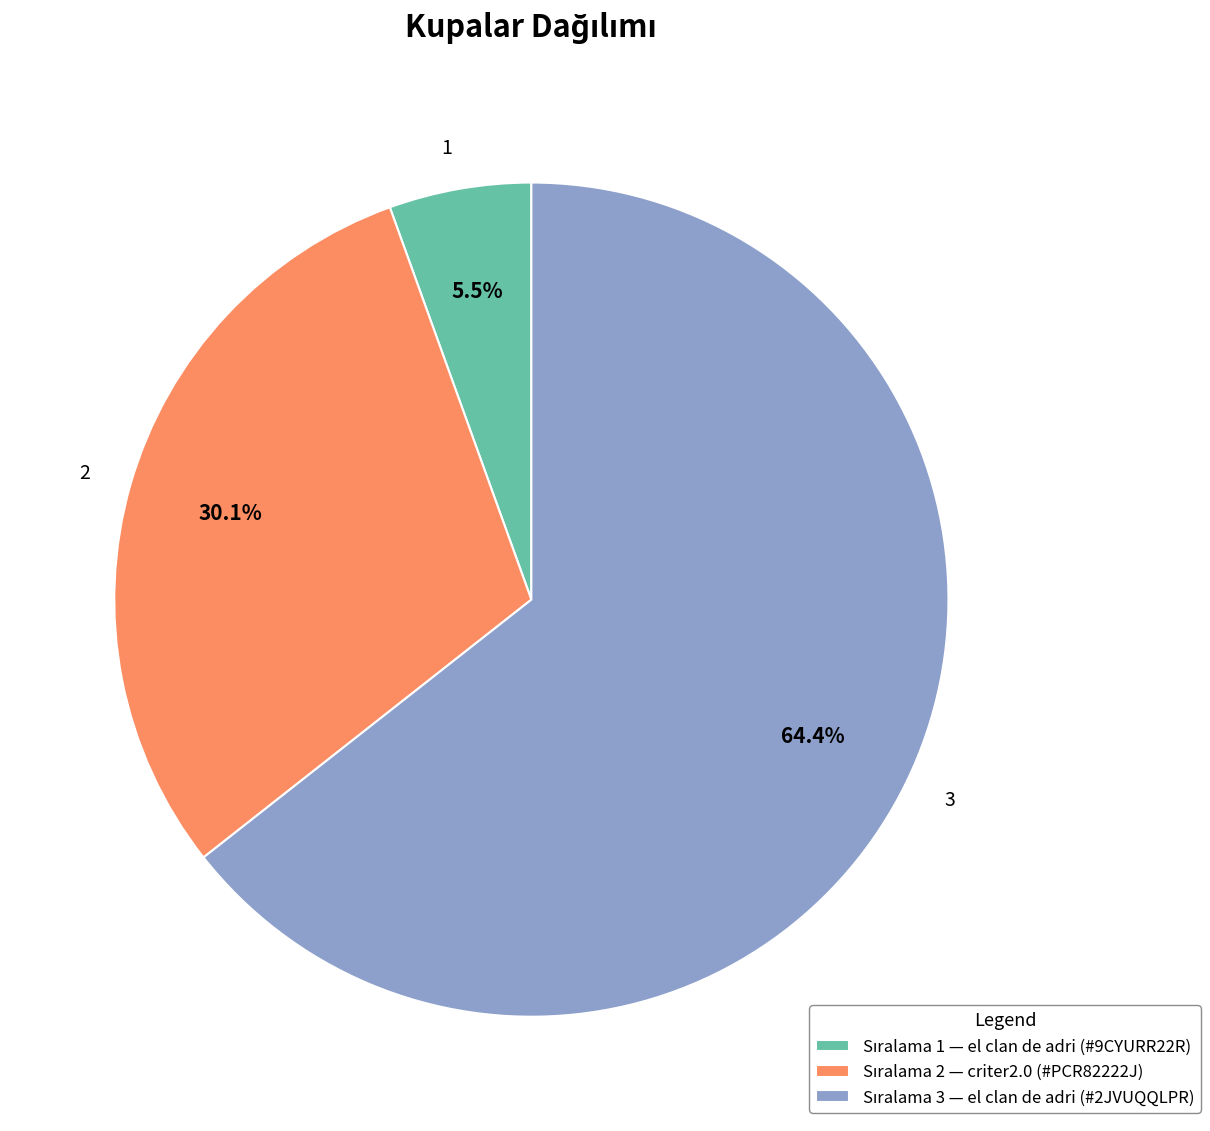

Is there a majority slice in this chart?

Yes